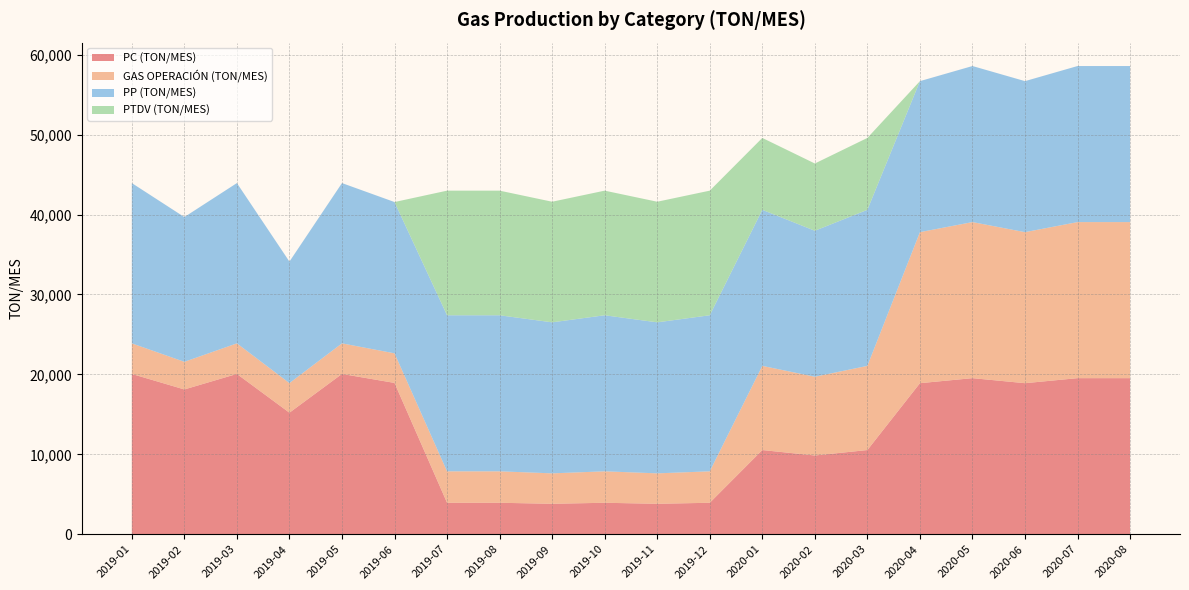

Reading left to right, list all the values displayed in this chart.

PC (TON/MES): 2019-01=20057.6	2019-02=18116.5	2019-03=20057.6	2019-04=15206.6	2019-05=20057.6	2019-06=18933.0	2019-07=3935.0	2019-08=3935.0	2019-09=3808.0	2019-10=3935.0	2019-11=3808.0	2019-12=3935.0	2020-01=10532.9	2020-02=9853.3	2020-03=10532.9	2020-04=18899.7	2020-05=19529.7	2020-06=18899.7	2020-07=19529.7	2020-08=19529.7
GAS OPERACIÓN (TON/MES): 2019-01=3826.8	2019-02=3456.4	2019-03=3826.8	2019-04=3703.3	2019-05=3826.8	2019-06=3703.3	2019-07=3935.0	2019-08=3935.0	2019-09=3808.0	2019-10=3935.0	2019-11=3808.0	2019-12=3935.0	2020-01=10532.9	2020-02=9853.3	2020-03=10532.9	2020-04=18899.7	2020-05=19529.7	2020-06=18899.7	2020-07=19529.7	2020-08=19529.7
PP (TON/MES): 2019-01=20057.6	2019-02=18116.5	2019-03=20057.6	2019-04=15206.6	2019-05=20057.6	2019-06=18933.0	2019-07=19529.7	2019-08=19529.7	2019-09=18899.7	2019-10=19529.7	2019-11=18899.7	2019-12=19529.7	2020-01=19529.7	2020-02=18269.8	2020-03=19529.7	2020-04=18899.7	2020-05=19529.7	2020-06=18899.7	2020-07=19529.7	2020-08=19529.7
PTDV (TON/MES): 2019-01=0.0	2019-02=0.0	2019-03=0.0	2019-04=0.0	2019-05=0.0	2019-06=0.0	2019-07=15594.8	2019-08=15594.8	2019-09=15091.7	2019-10=15594.8	2019-11=15091.7	2019-12=15594.8	2020-01=8996.9	2020-02=8416.4	2020-03=8996.9	2020-04=0.0	2020-05=0.0	2020-06=0.0	2020-07=0.0	2020-08=0.0